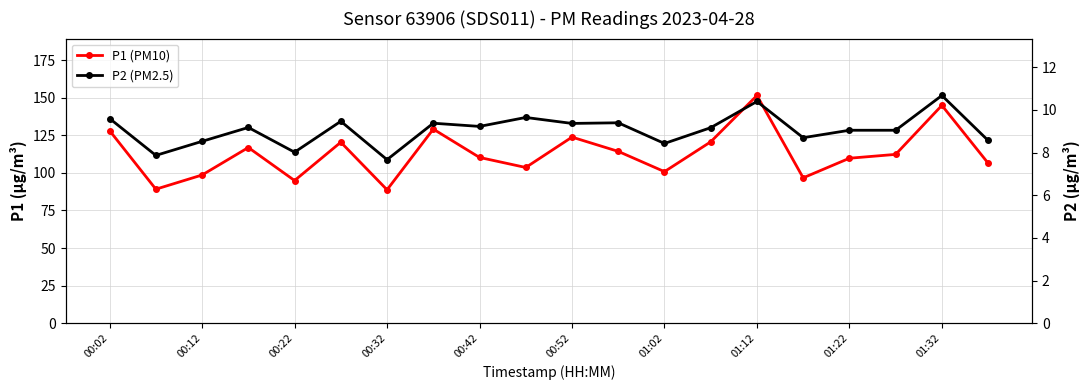

What is the difference between the P2 (PM2.5) values at 00:22 and 00:12?

0.7